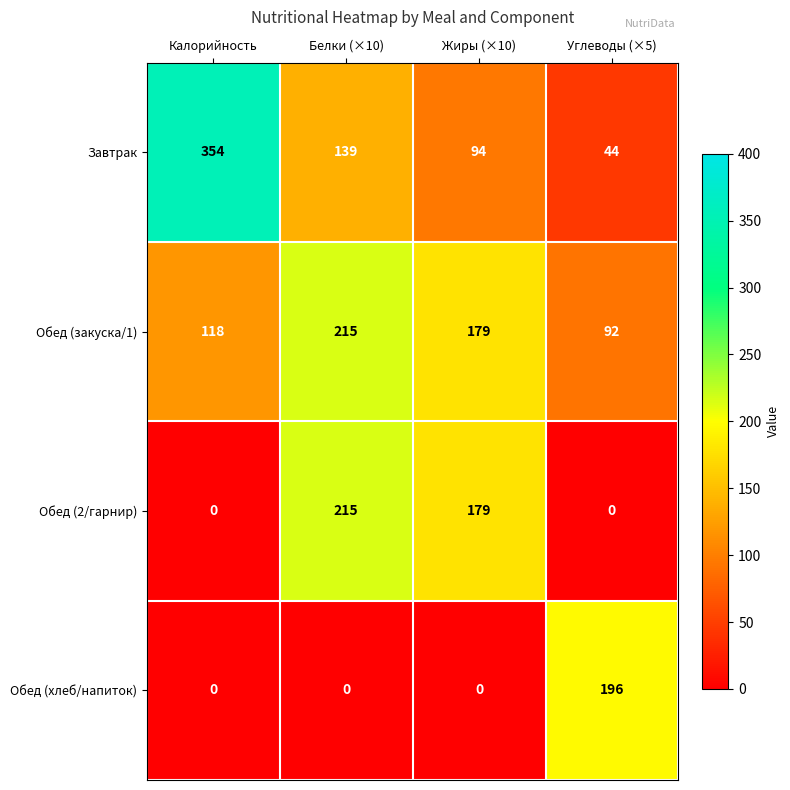

List the labels in order of Завтрак value, smallest first.

Углеводы (×5), Жиры (×10), Белки (×10), Калорийность